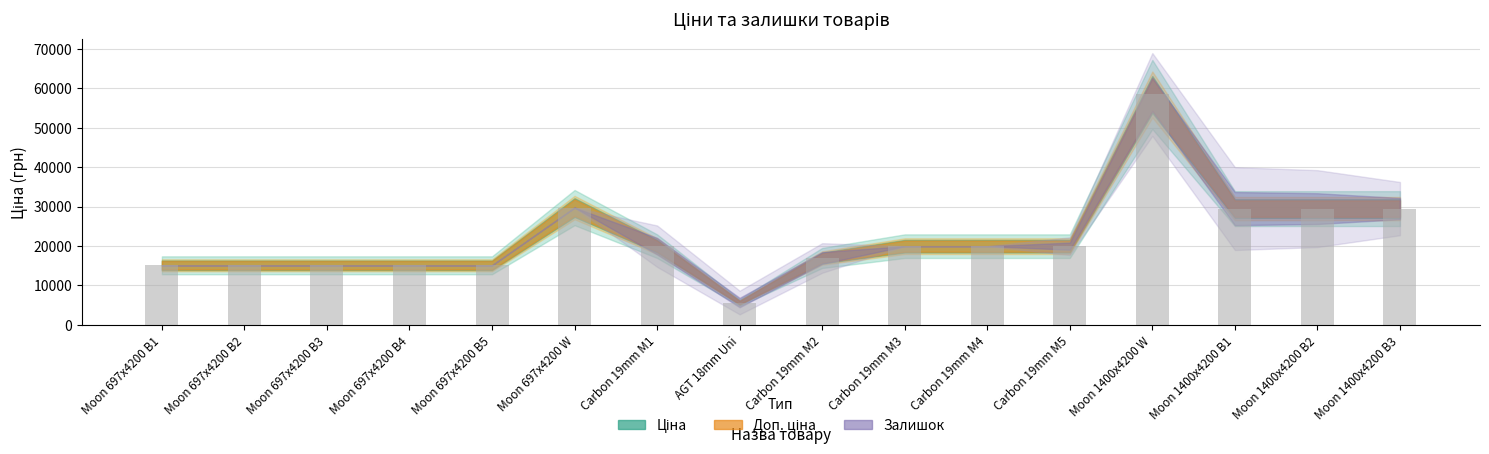

Is it true that the value at Moon 697x4200 W is 18746.8?

False